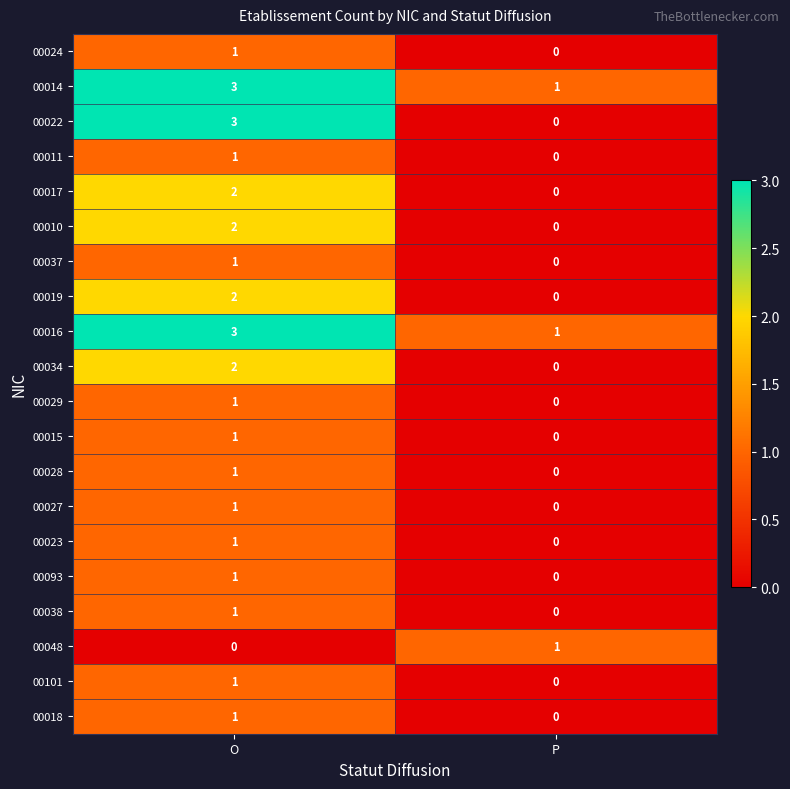

How many data points in 00038 are less than 1?

1